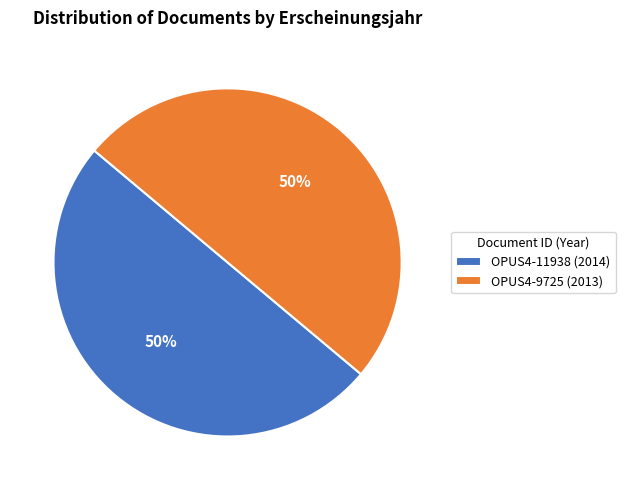

What is the ratio of the value at OPUS4-9725 to the value at OPUS4-11938?

1.0